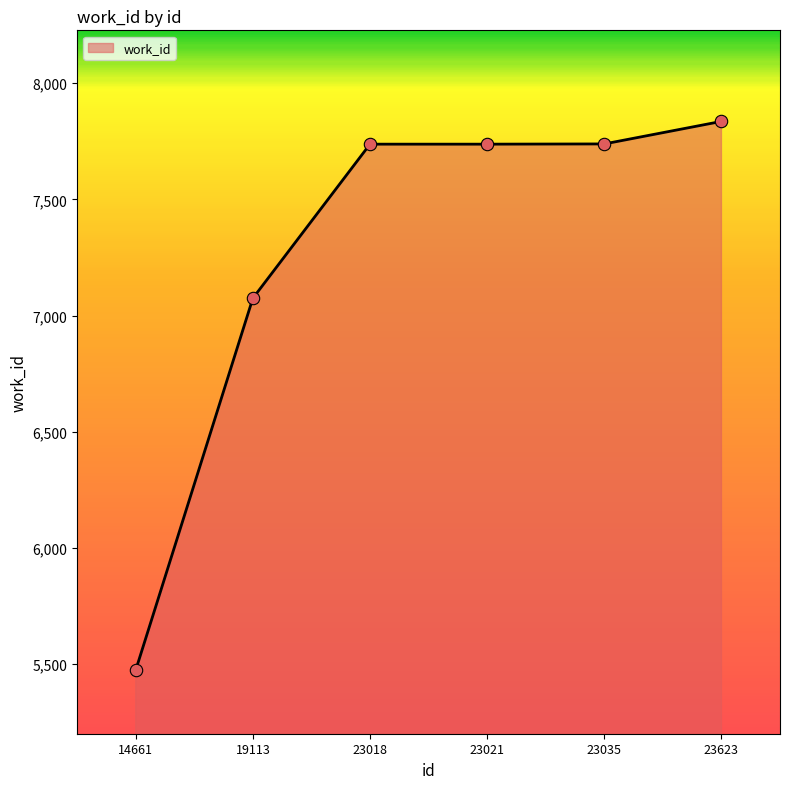

What is the ratio of the value at 19113 to the value at 14661?

1.3